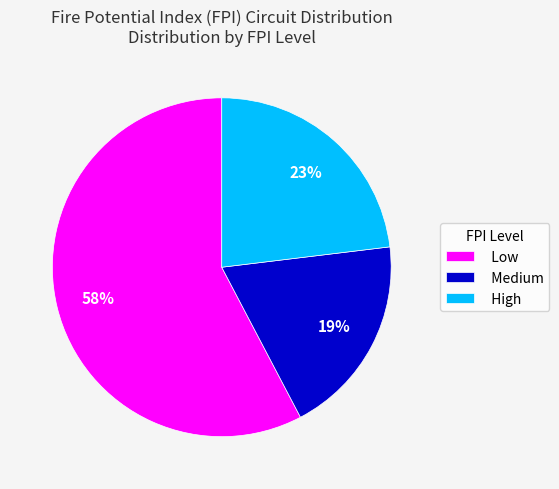

True or false: Low accounts for 58% of the total.

True